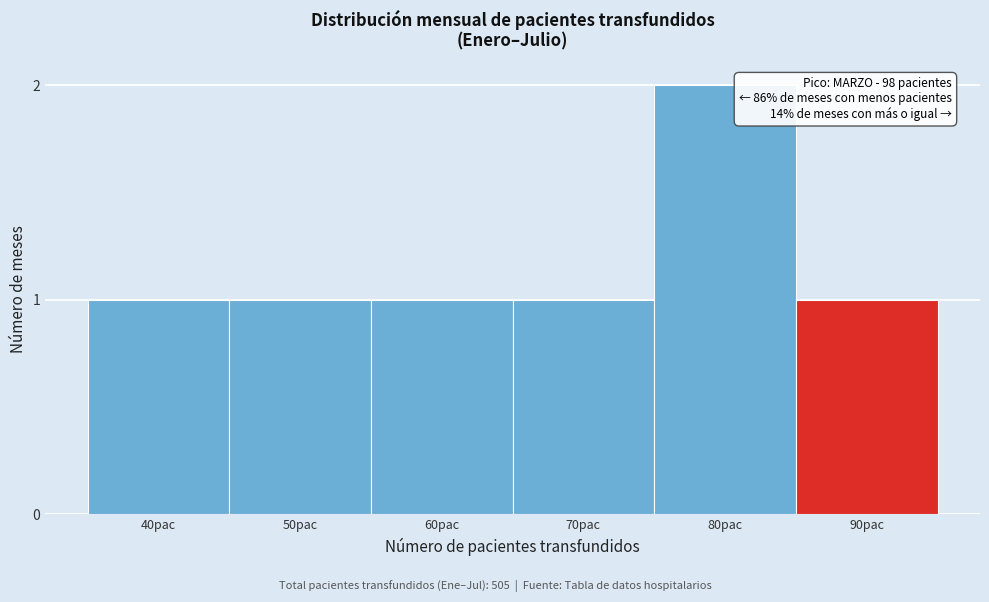

Reading left to right, list all the values displayed in this chart.

1	1	1	1	2	1